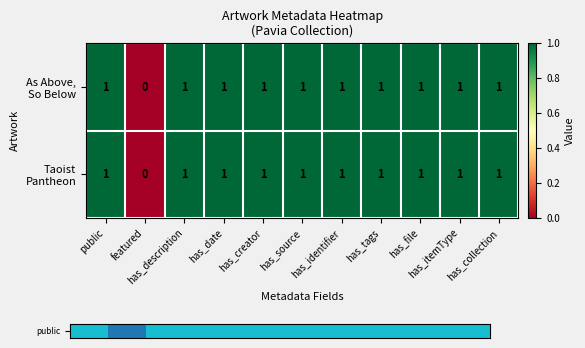

How many categories are shown in the chart?

11